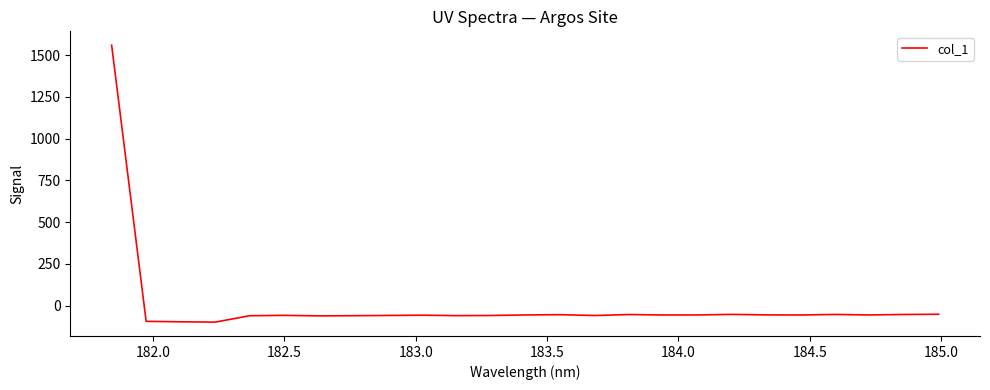

What is the smallest value displayed?

-98.3